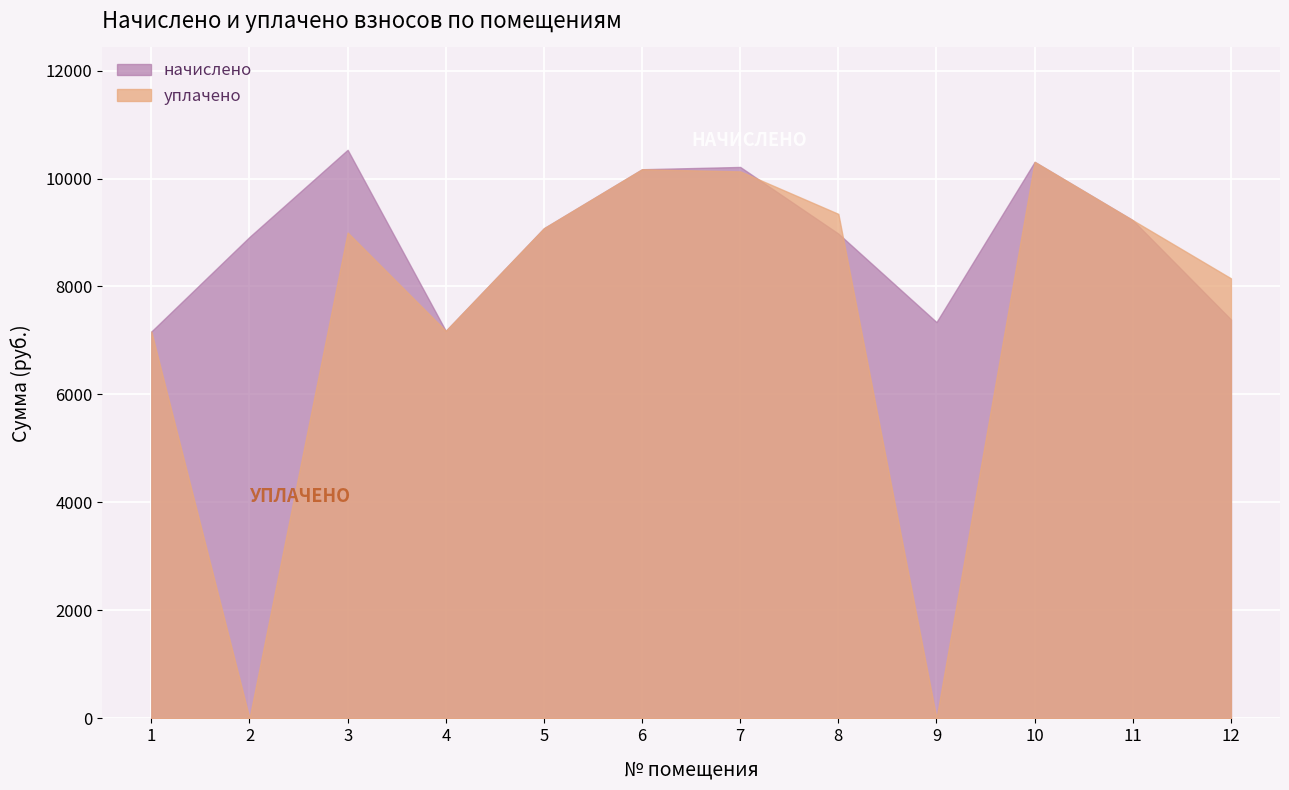

Where is the first local minimum for начислено?

4